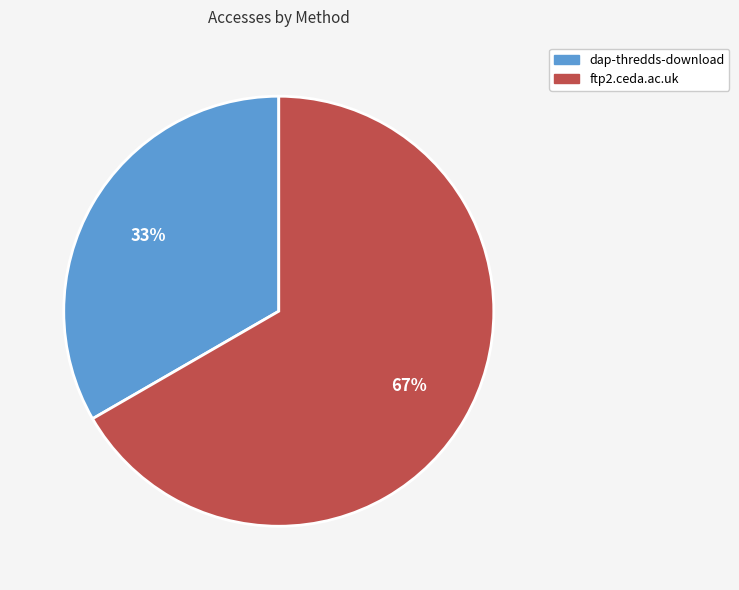

To the nearest percent, what is the average slice percentage?

50%